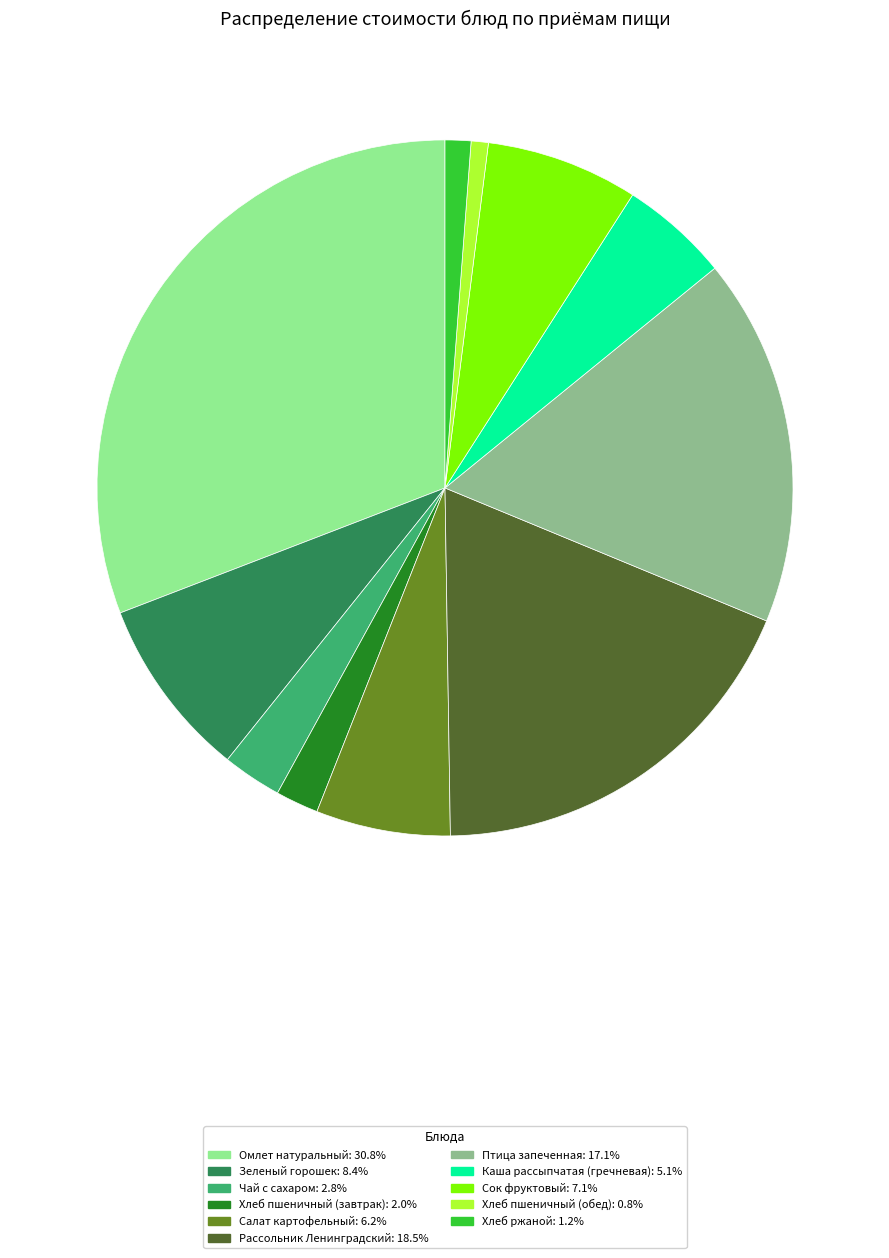

True or false: Рассольник Ленинградский accounts for 28% of the total.

False